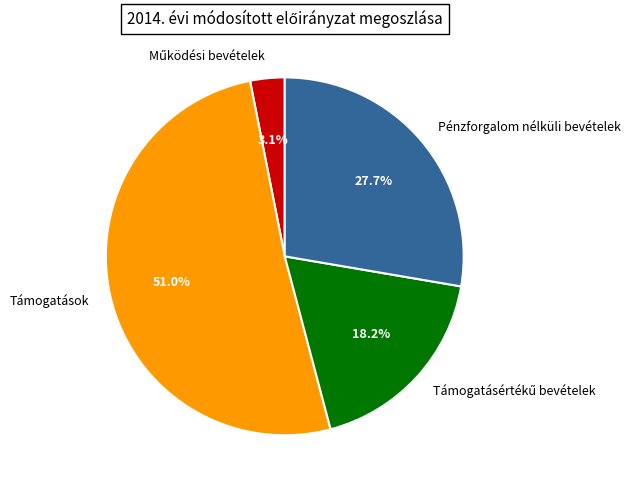

Is the sum of Pénzforgalom nélküli bevételek and Támogatások greater than half?

Yes